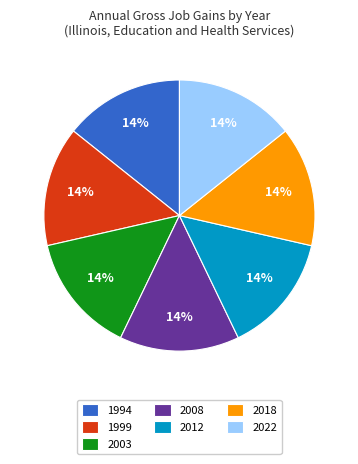

Count the number of slices in the pie.

7